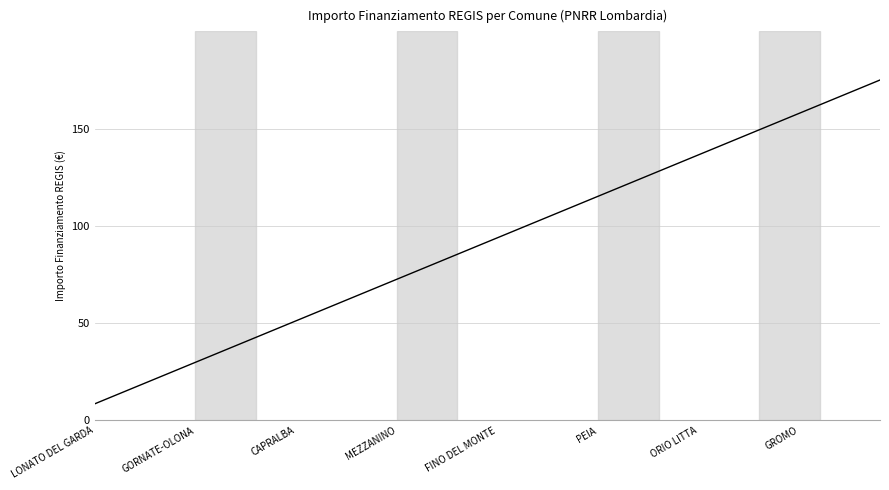

Does the chart display data point markers on the line(s)?

No